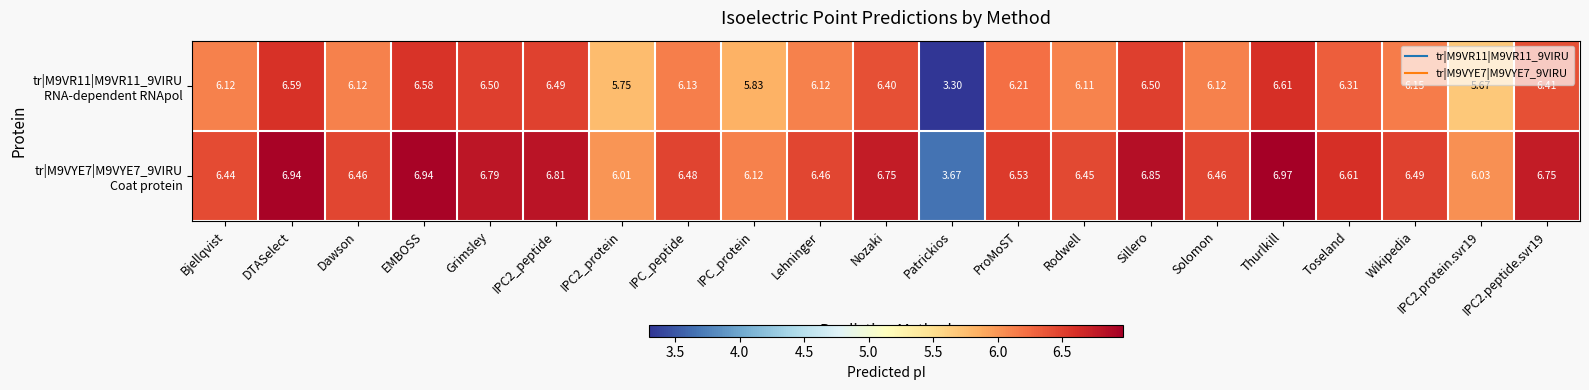

At which category is the sum across all series the highest?

Thurlkill